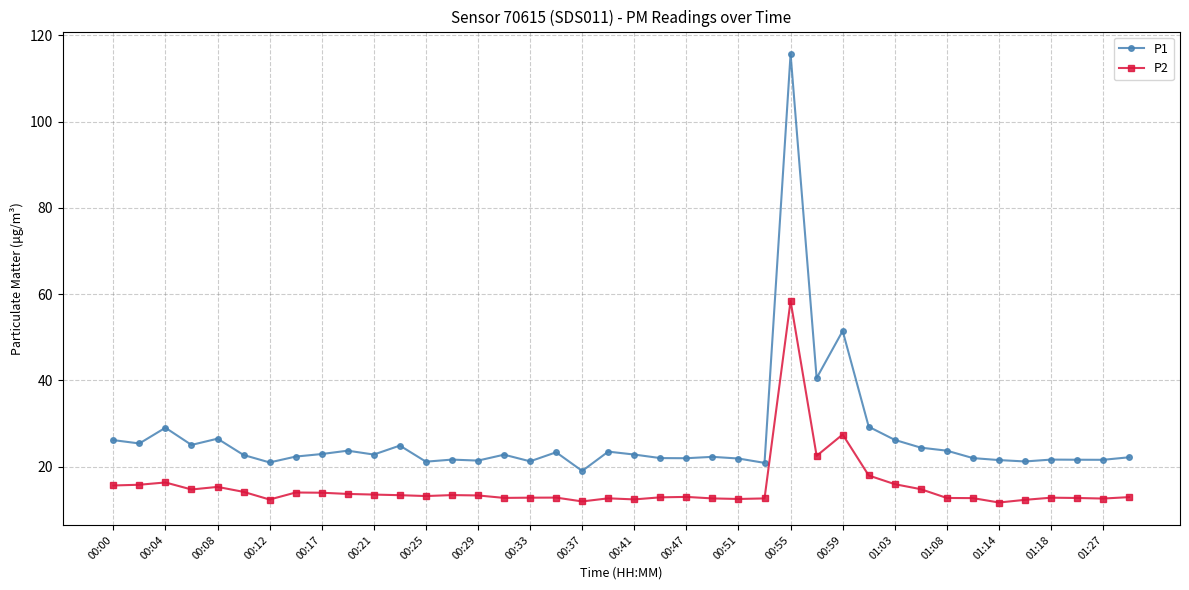

What is the maximum value shown in the chart?

115.7